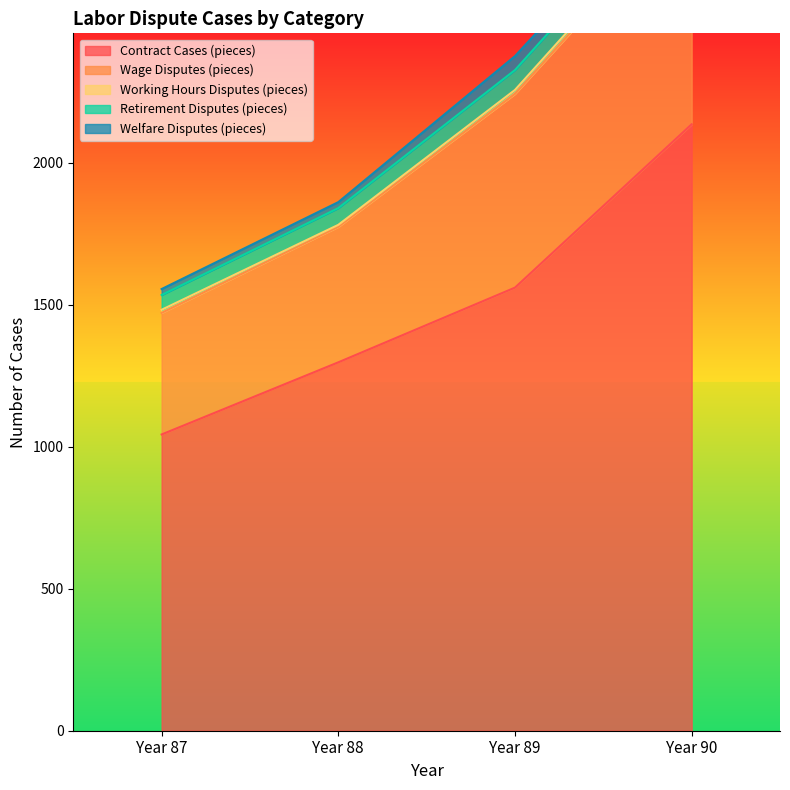

Rank the categories by Wage Disputes (pieces) value from lowest to highest.

87, 88, 89, 90